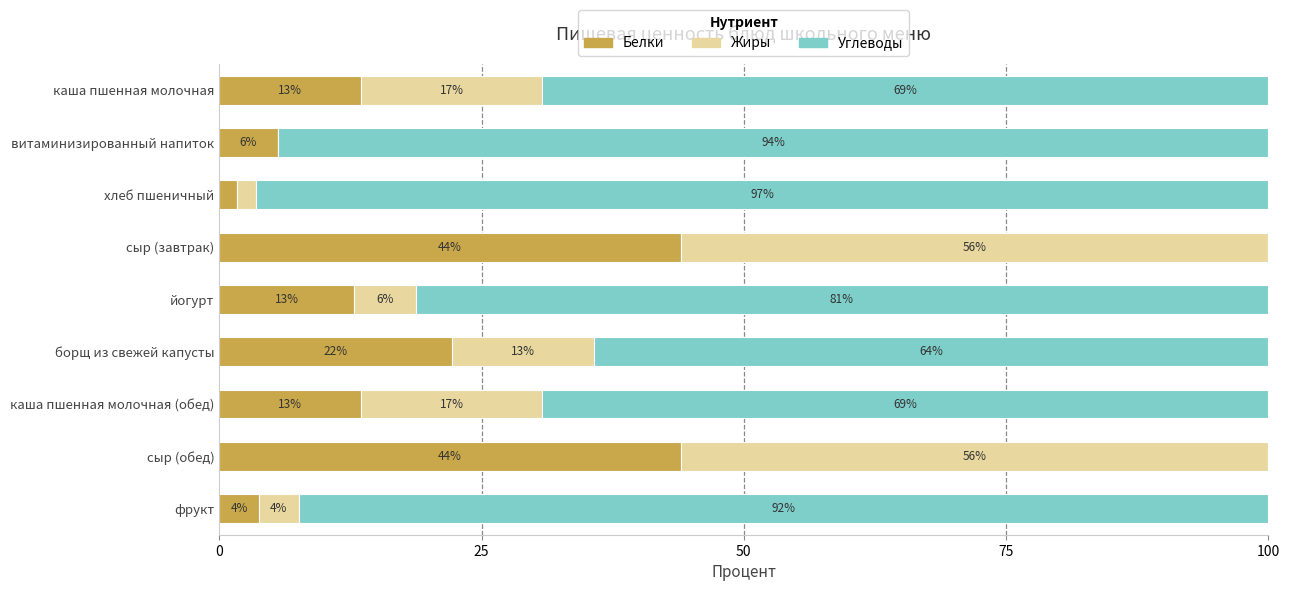

Where is Белки nearest to the value 22?

борщ из свежей капусты